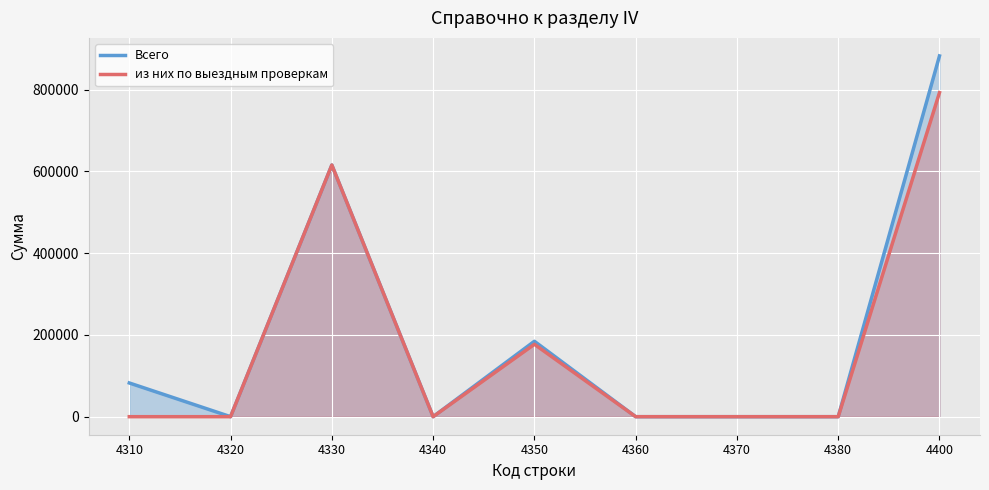

What is the average value of the Всего series?

196164